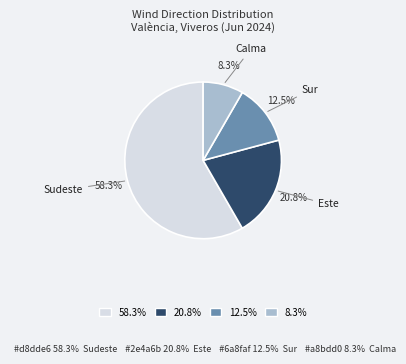

To the nearest percent, what is the difference between the Sur and Calma slice percentages?

4%